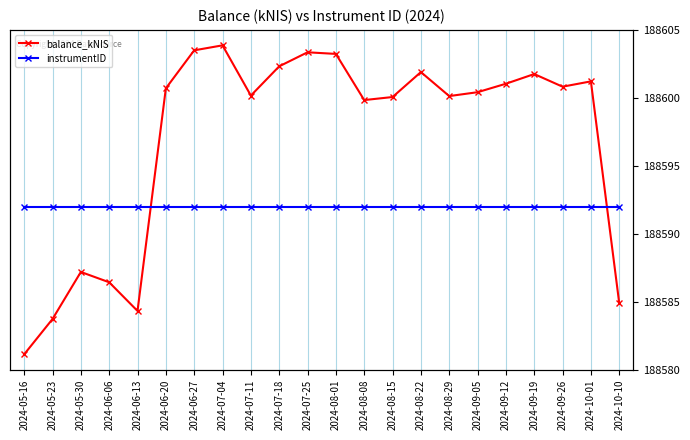

Is the value of instrumentID at 2024-09-05 greater than the value of balance_kNIS at 2024-06-27?

Yes